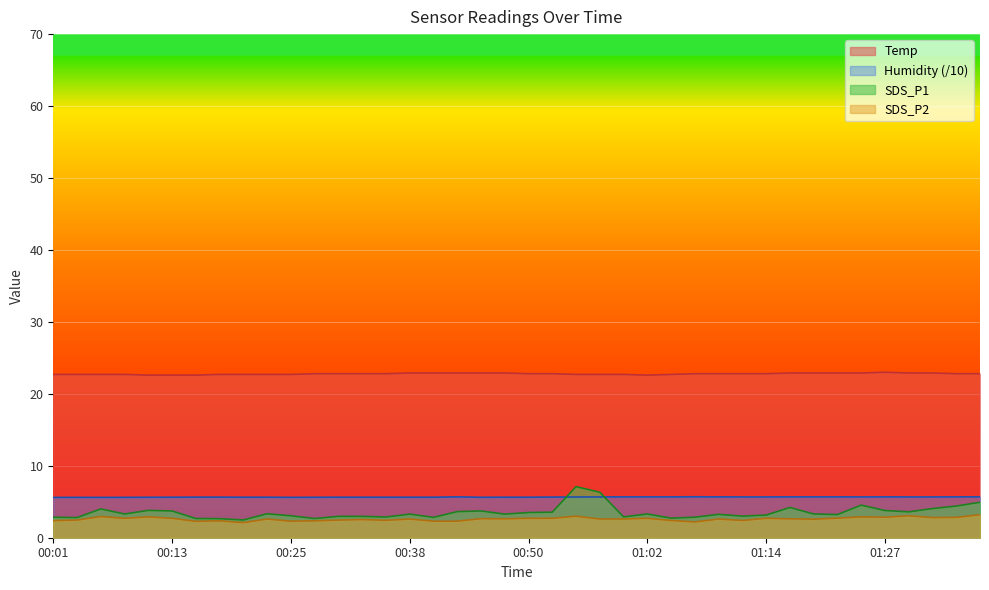

How many intersections are there between SDS_P1 and Humidity?

2